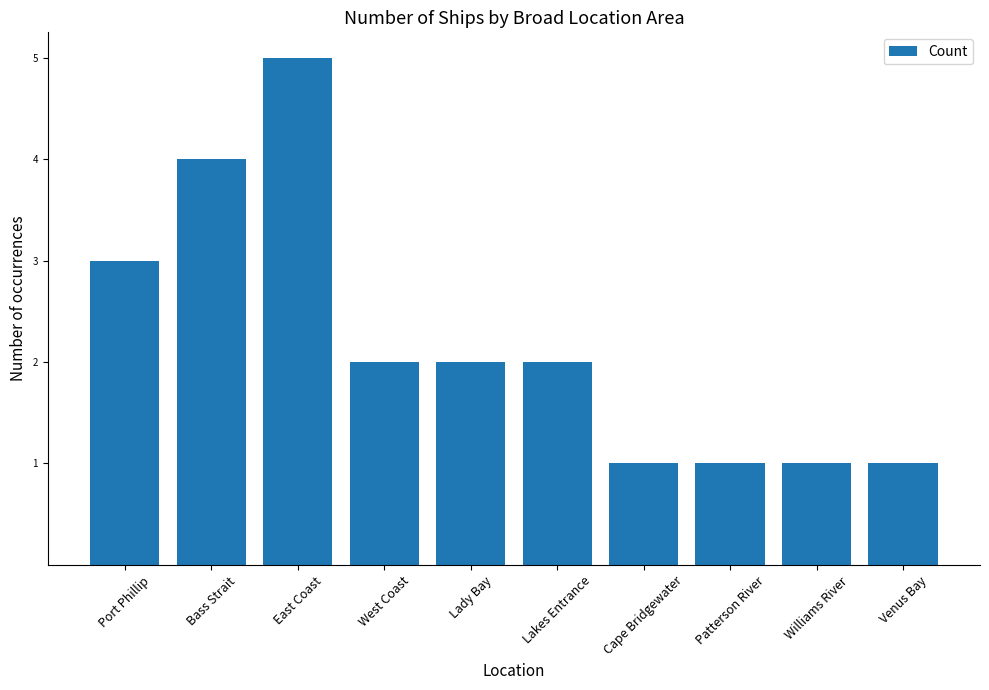

What is the maximum value shown in the chart?

5